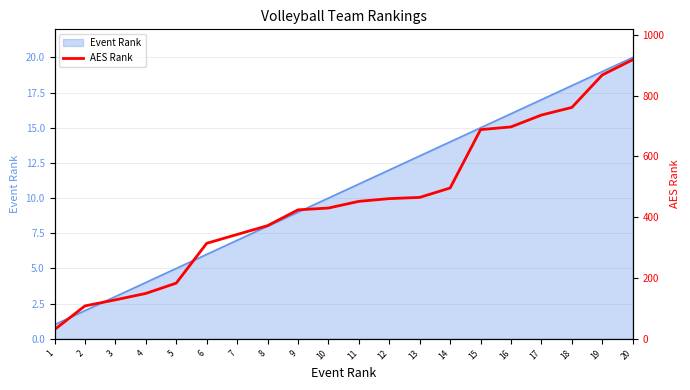

At which label does Event Rank reach its peak?

20